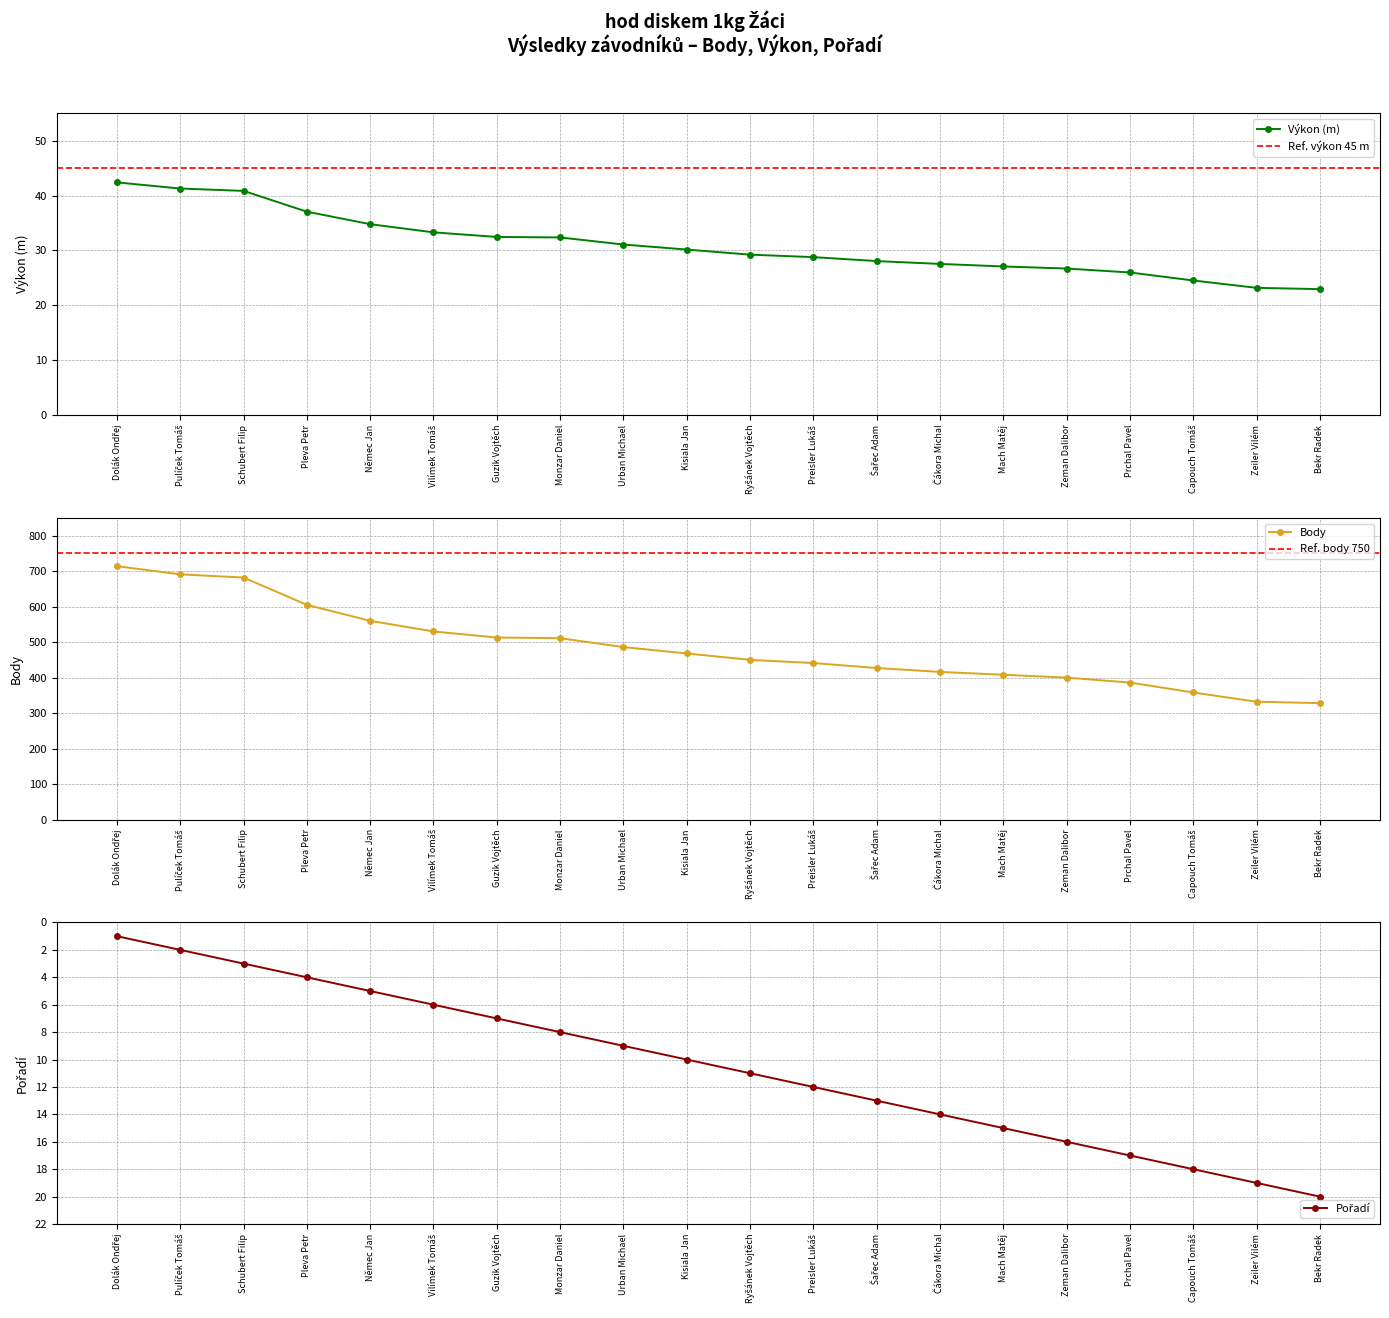

What value does the Výkon (m) series have at Monzar Daniel?

32.4